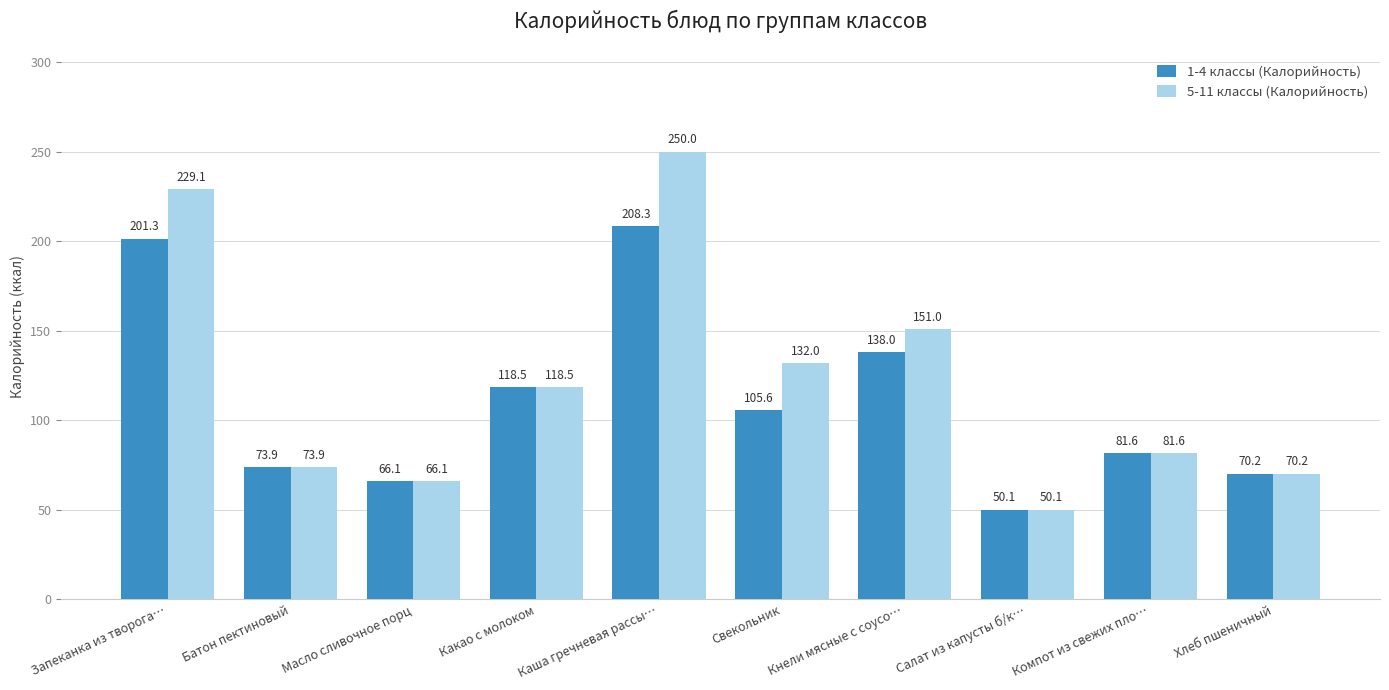

What is the difference between the maximum and minimum values in the 5-11 классы (Калорийность) series?

199.9